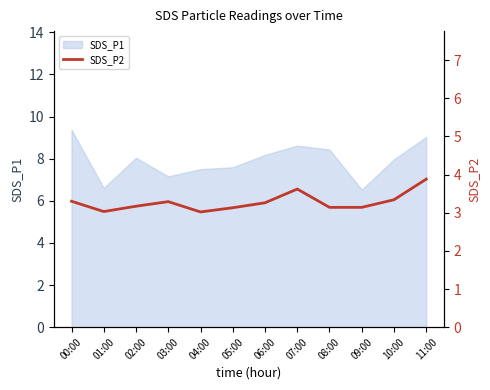

The value of SDS_P1 at 10:00 is 2.7. True or false?

False